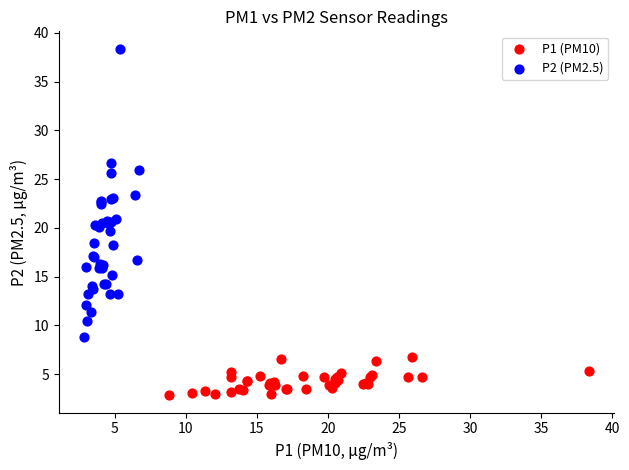

Which series has the largest Y range (max minus min)?

P2 (PM2.5)